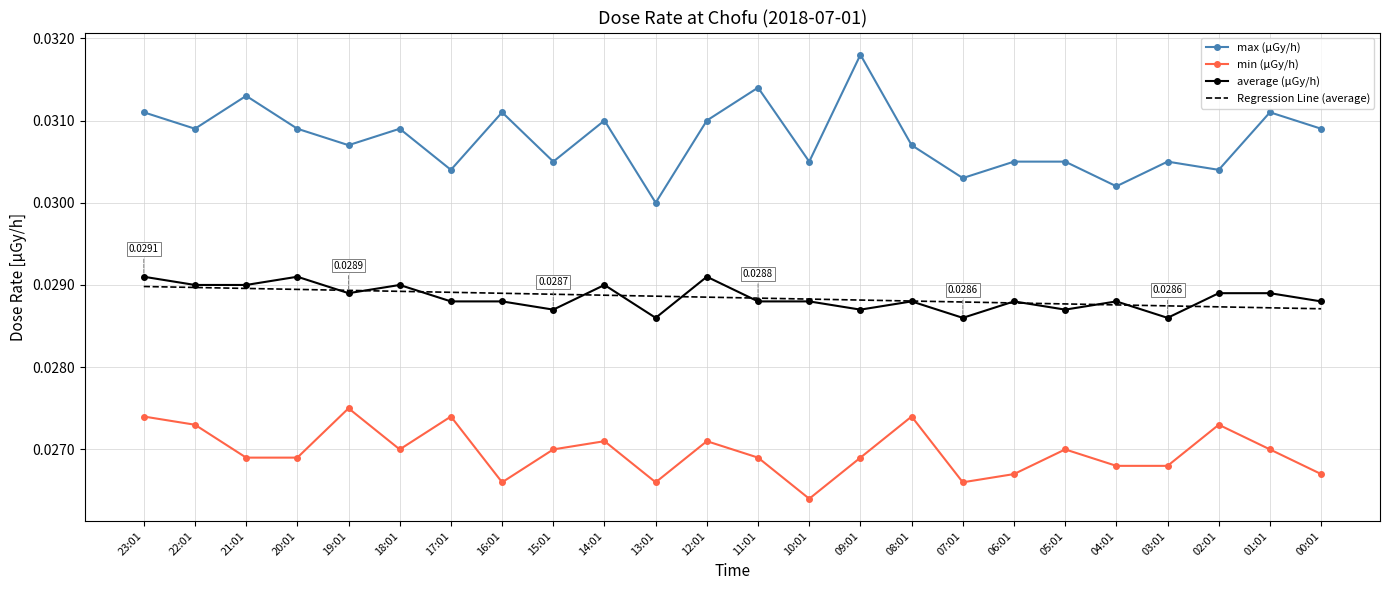

Where is min (μGy/h) nearest to the value 0?

10:01